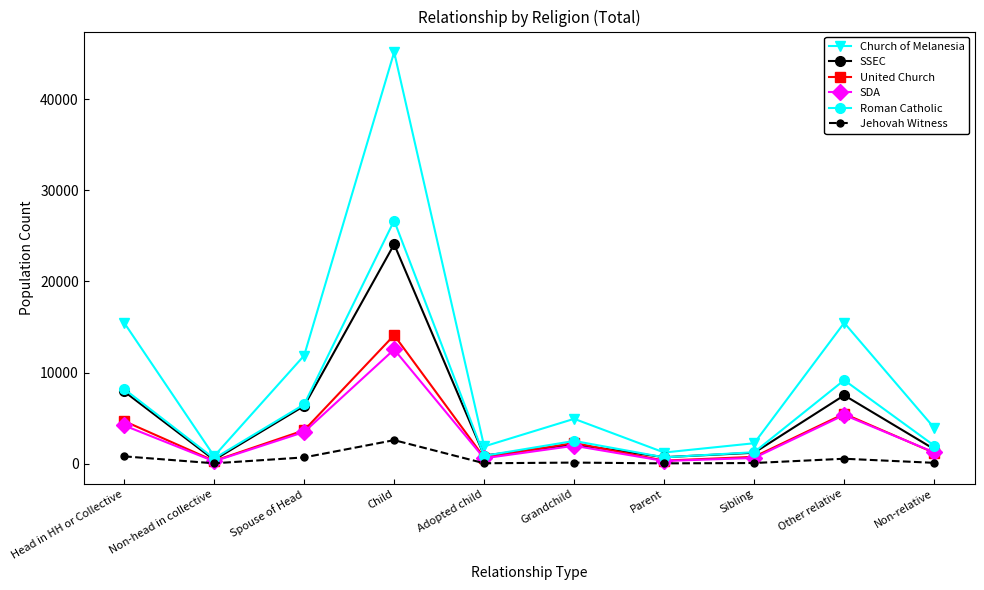

How many lines are shown in the chart?

6